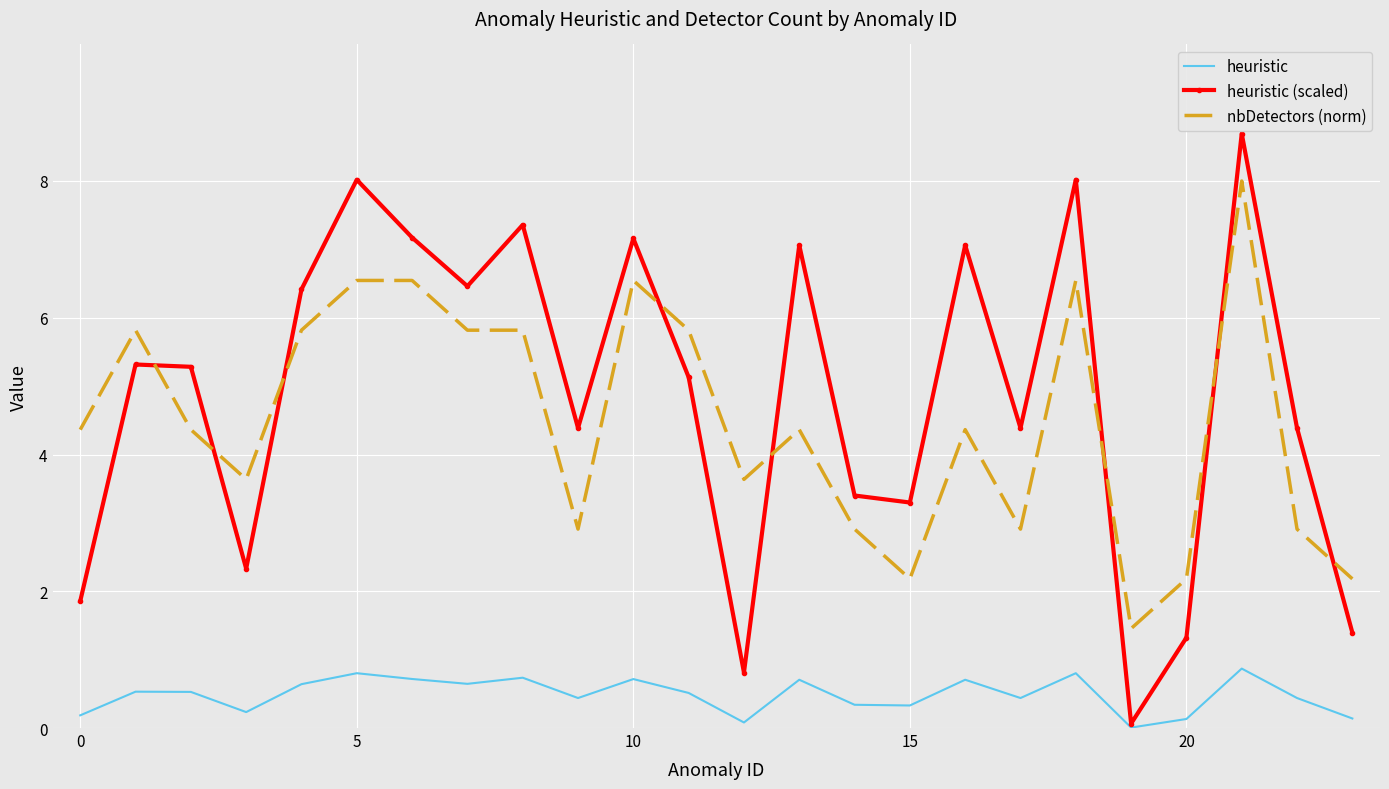

How many distinct data groups are displayed?

3